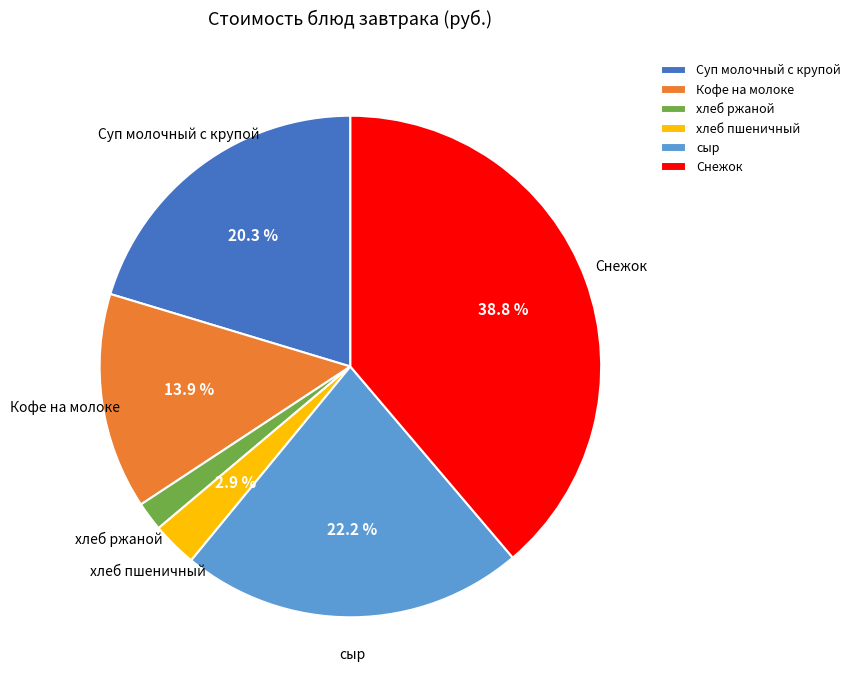

The Кофе на молоке slice represents 14% of the pie. True or false?

True